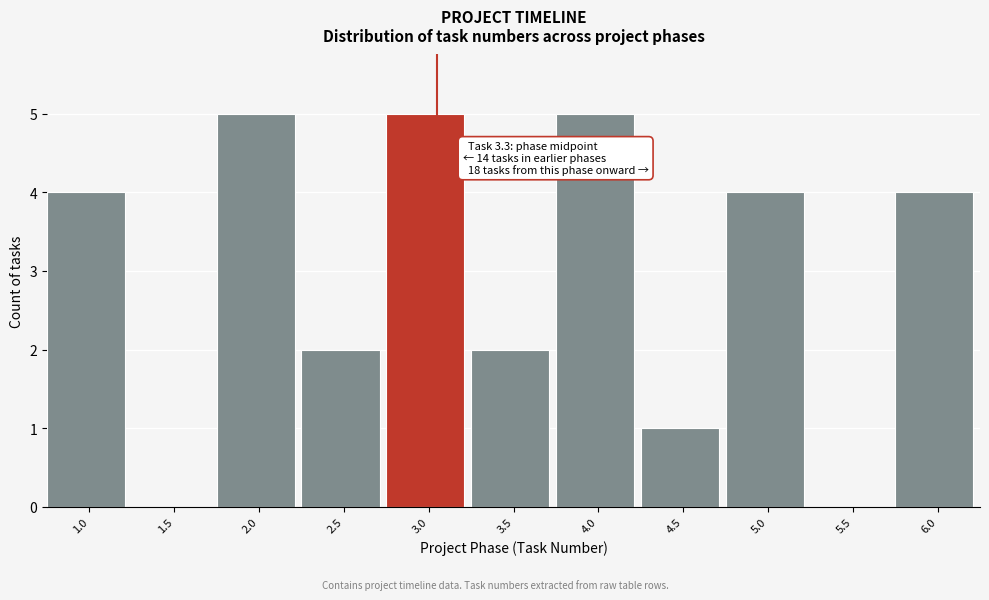

Reading left to right, extract all data points from this chart.

1.0=4	1.5=0	2.0=5	2.5=2	3.0=5	3.5=2	4.0=5	4.5=1	5.0=4	5.5=0	6.0=4